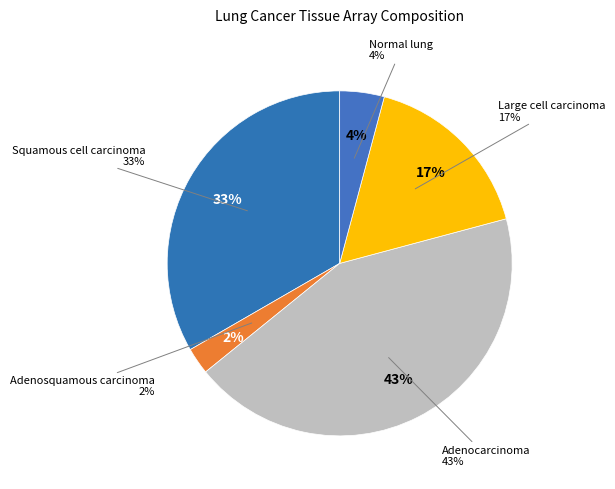

How much of the chart is everything except Adenosquamous carcinoma?

97.5%